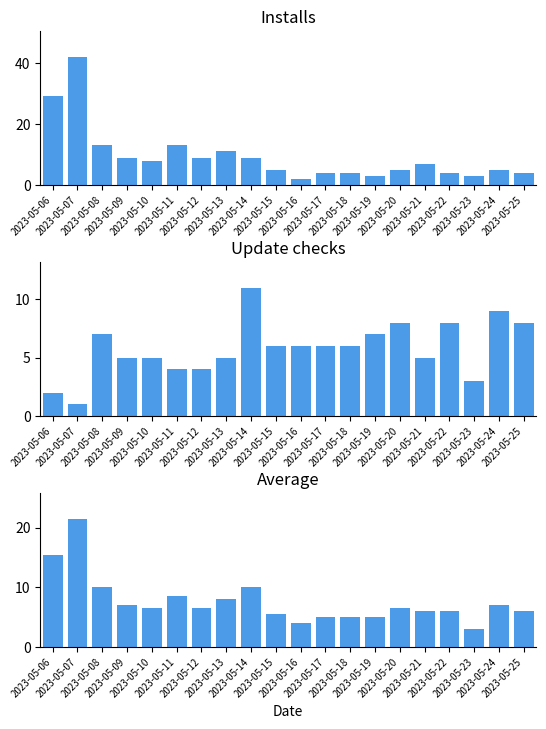

Reading right to left, extract all data points from this chart.

Installs: 4.0	5.0	3.0	4.0	7.0	5.0	3.0	4.0	4.0	2.0	5.0	9.0	11.0	9.0	13.0	8.0	9.0	13.0	42.0	29.0
Update checks: 8.0	9.0	3.0	8.0	5.0	8.0	7.0	6.0	6.0	6.0	6.0	11.0	5.0	4.0	4.0	5.0	5.0	7.0	1.0	2.0
Average: 6.0	7.0	3.0	6.0	6.0	6.5	5.0	5.0	5.0	4.0	5.5	10.0	8.0	6.5	8.5	6.5	7.0	10.0	21.5	15.5